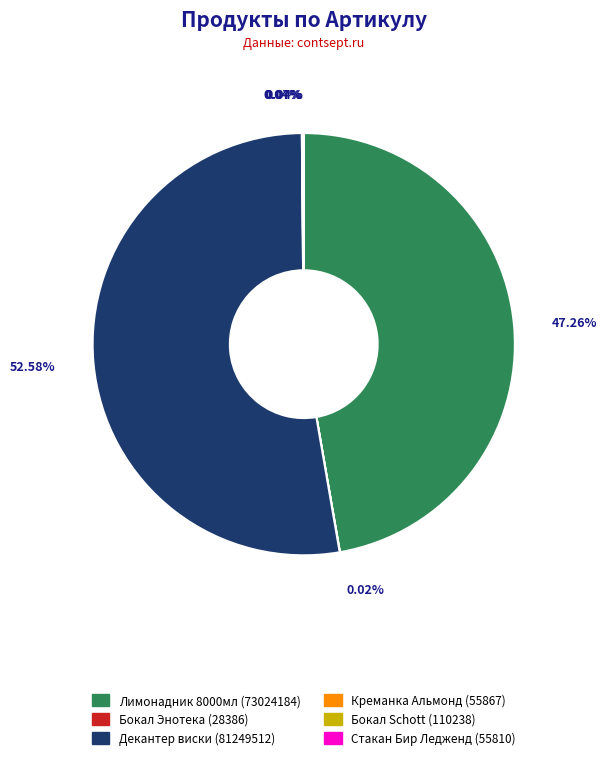

Combined, do Лимонадник 8000мл (73024184) and Декантер виски (81249512) account for over 50%?

Yes